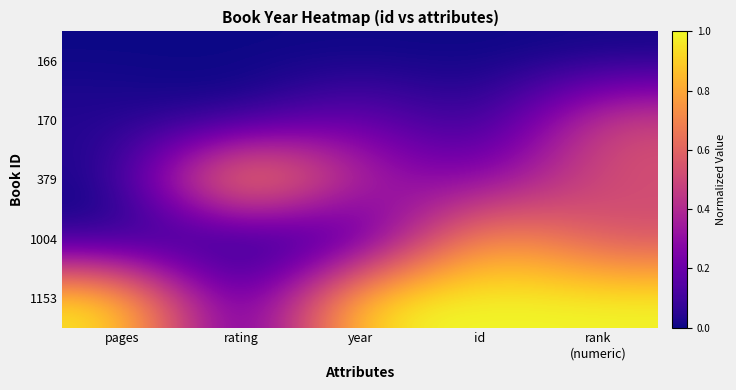

At which category is the sum across all series the highest?

rank
(numeric)